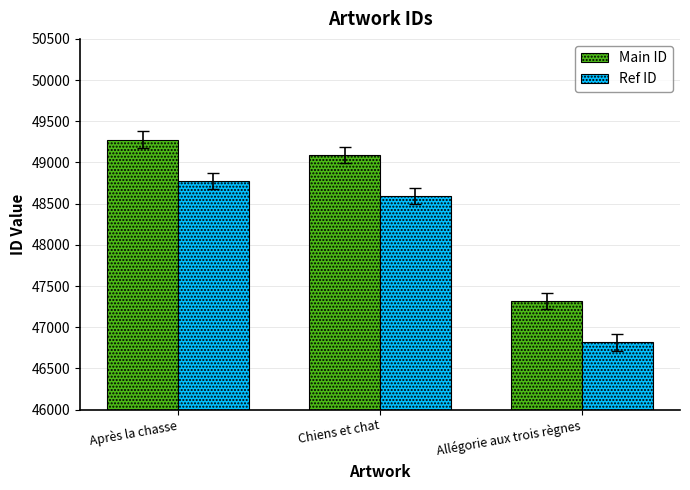

What is the minimum value shown in the chart?

46817